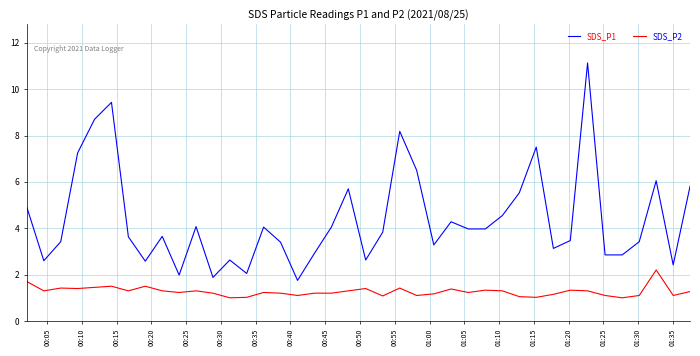

How many distinct data groups are displayed?

2